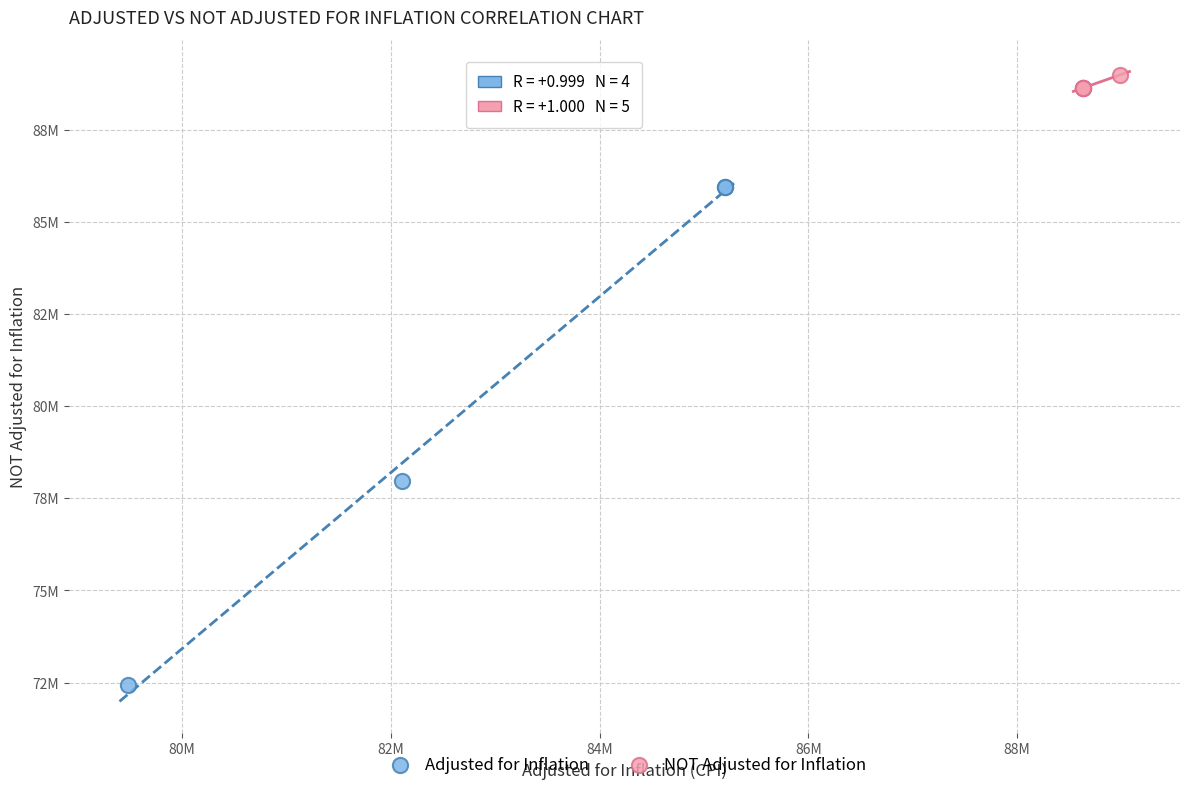

What are all the series names shown in the legend?

Adjusted for Inflation, NOT Adjusted for Inflation